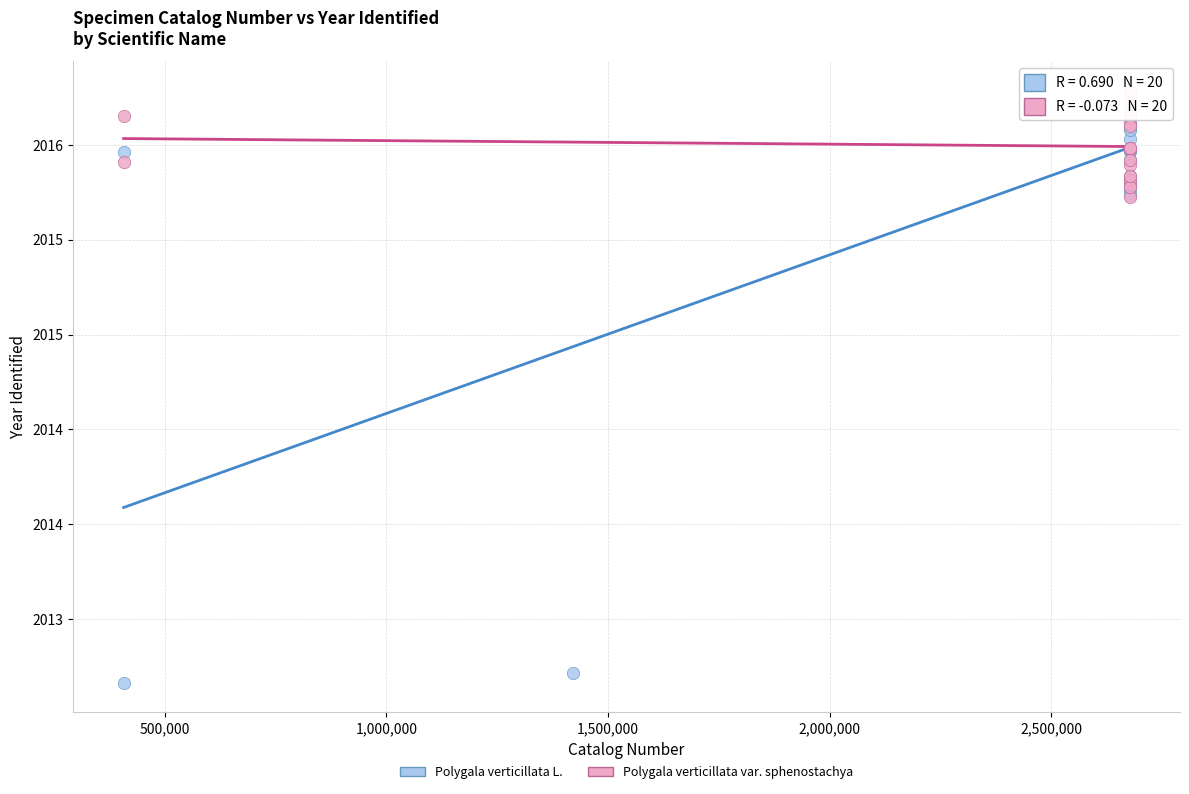

What are all the series names shown in the legend?

Polygala verticillata L., Polygala verticillata var. sphenostachya